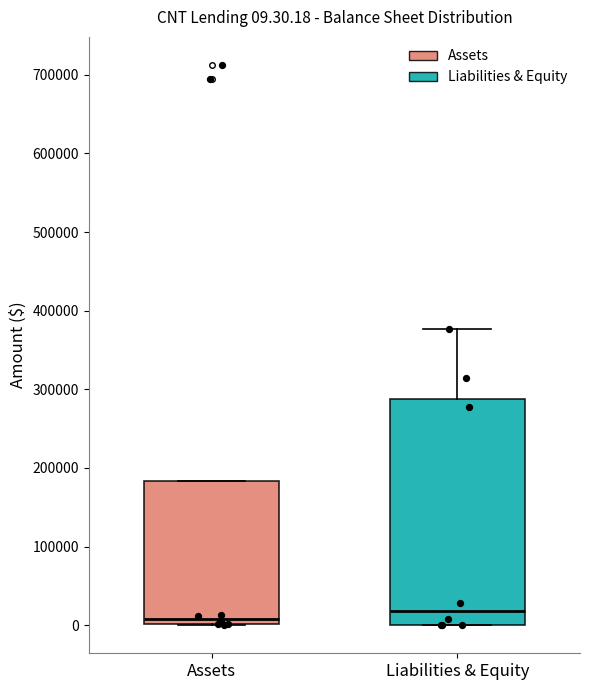

Which box is the tallest, from its lower edge to its upper edge?

Liabilities & Equity